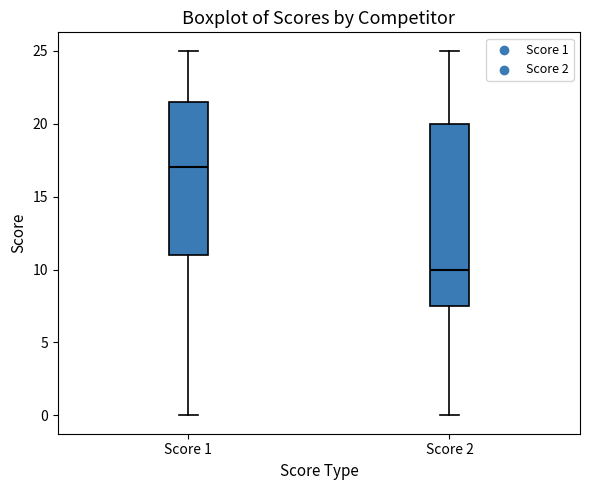

Reading left to right, read every box against the y-axis: the position of its median line, the range the box covers, and the ends of its whiskers. The values are not printed on the chart, so give them approximately, as read against the axis.

Score 1: median 17.0, box 11.0 to 21.5, whiskers 0.0 to 25.0
Score 2: median 10.0, box 7.5 to 20.0, whiskers 0.0 to 25.0